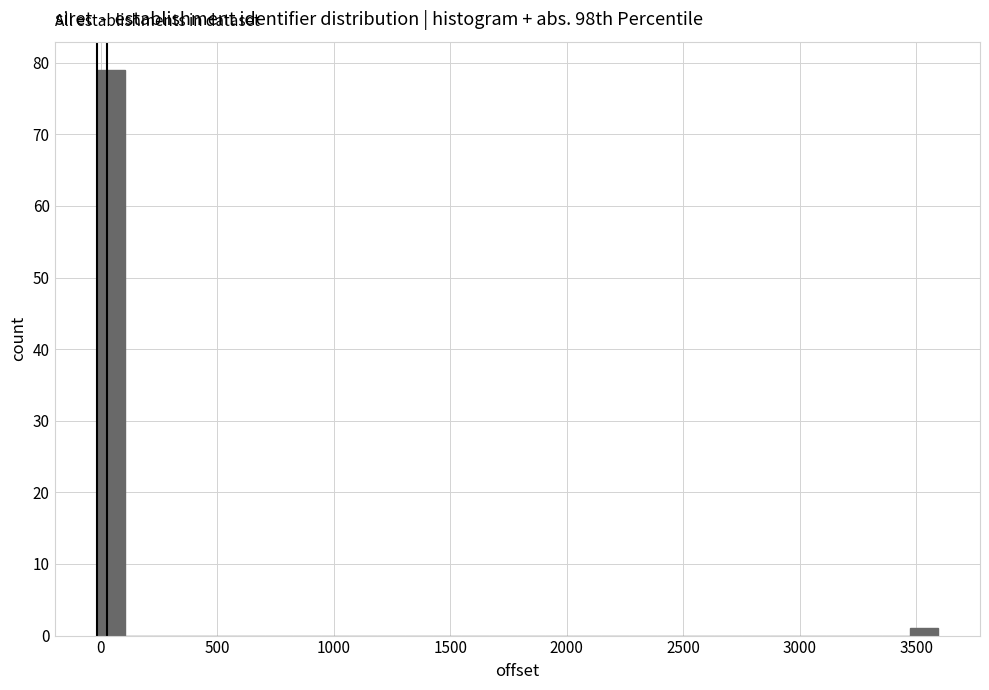

Read against the x-axis, roughly where is the centre of the tallest bar?

50